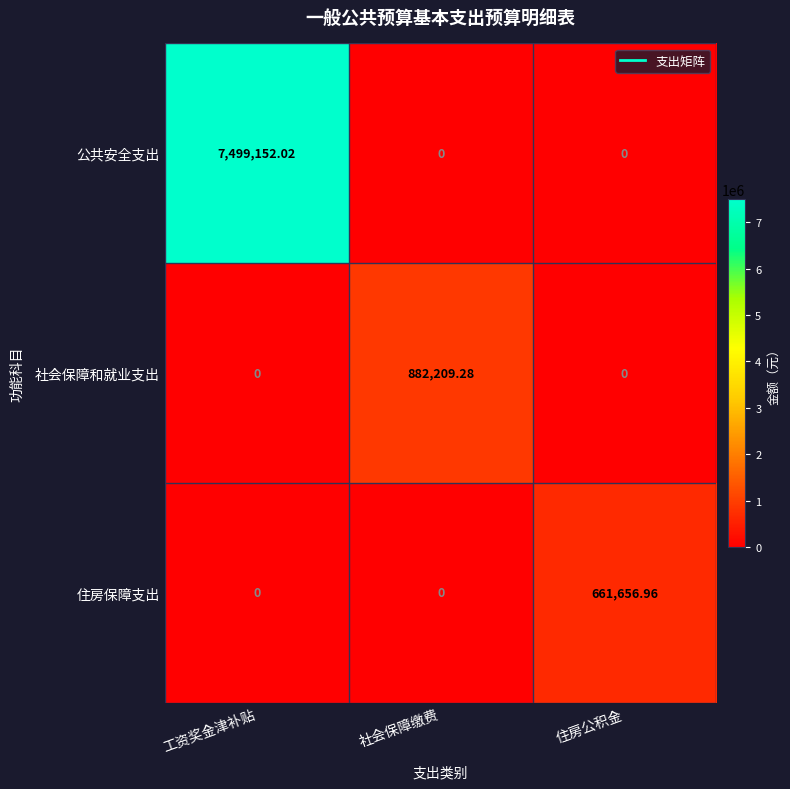

Which category has the highest value across all series?

工资奖金津补贴